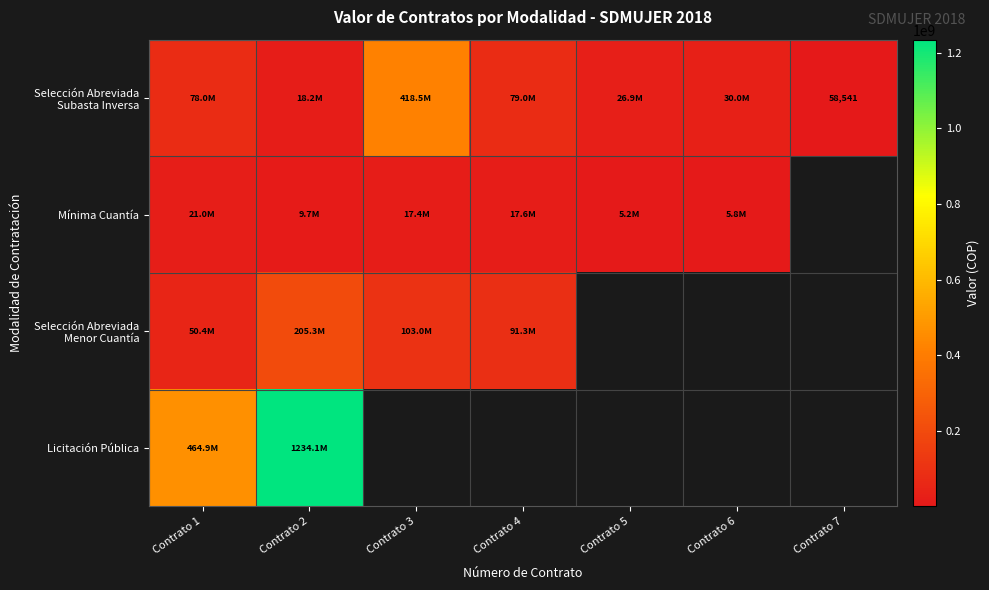

What is the spread (max minus min) of values at Contrato 6?

24204278.0